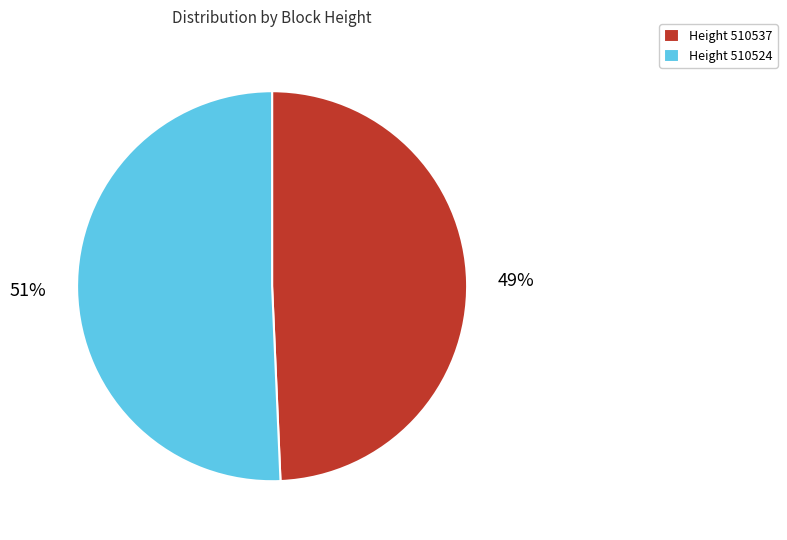

Combined, do Height 510537 and Height 510524 account for over 50%?

Yes